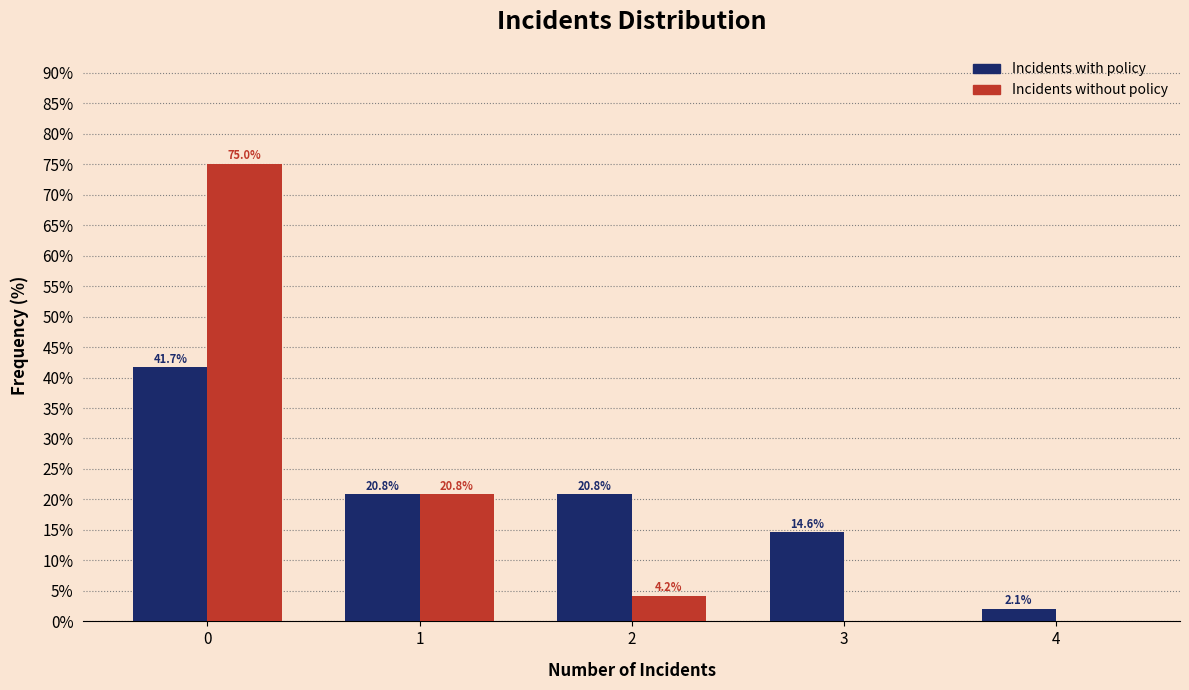

Reading left to right, transcribe all the data shown in this chart.

Incidents with policy: 0=41.7	1=20.8	2=20.8	3=14.6	4=2.1
Incidents without policy: 0=75.0	1=20.8	2=4.2	3=0.0	4=0.0